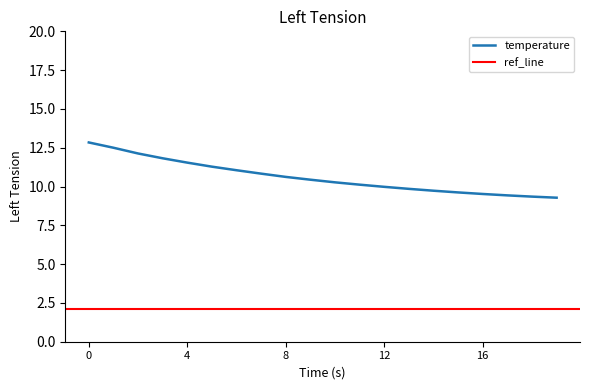

What is the minimum value for temperature?

9.3